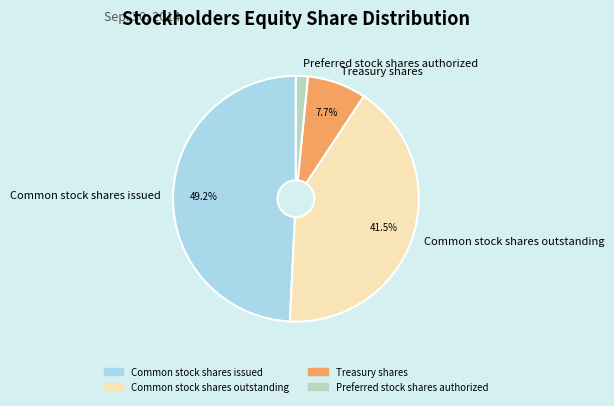

How many slices are in this pie chart?

4